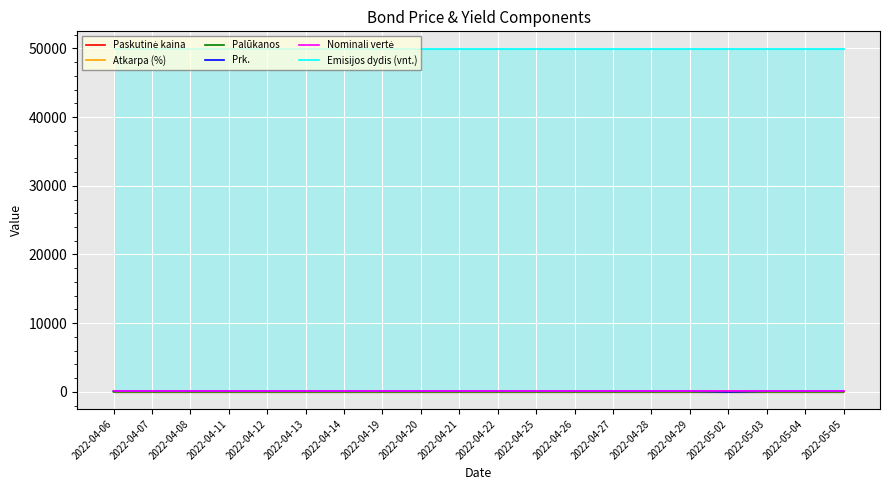

How many lines are shown in the chart?

6